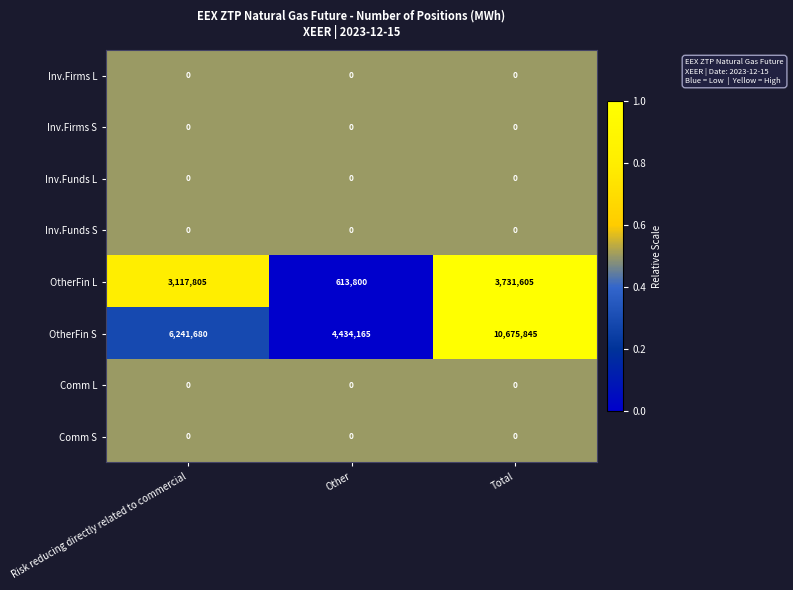

Which series has the largest total across all categories?

OtherFin S